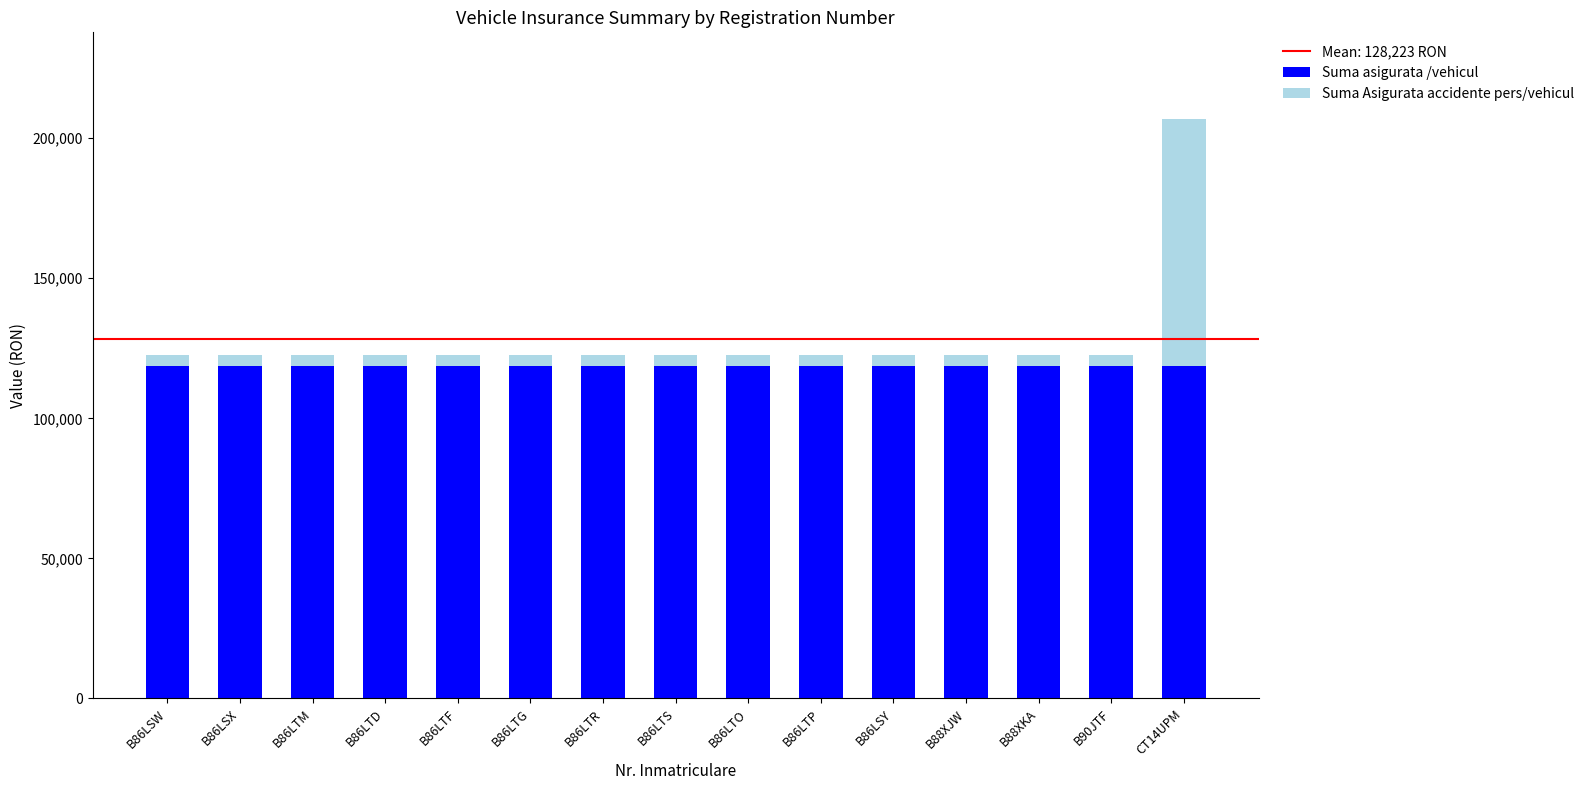

Reading left to right, what are the values for Suma asigurata /vehicul?

B86LSW=118612.5	B86LSX=118612.5	B86LTM=118612.5	B86LTD=118612.5	B86LTF=118612.5	B86LTG=118612.5	B86LTR=118612.5	B86LTS=118612.5	B86LTO=118612.5	B86LTP=118612.5	B86LSY=118612.5	B88XJW=118612.5	B88XKA=118612.5	B90JTF=118612.5	CT14UPM=118612.5